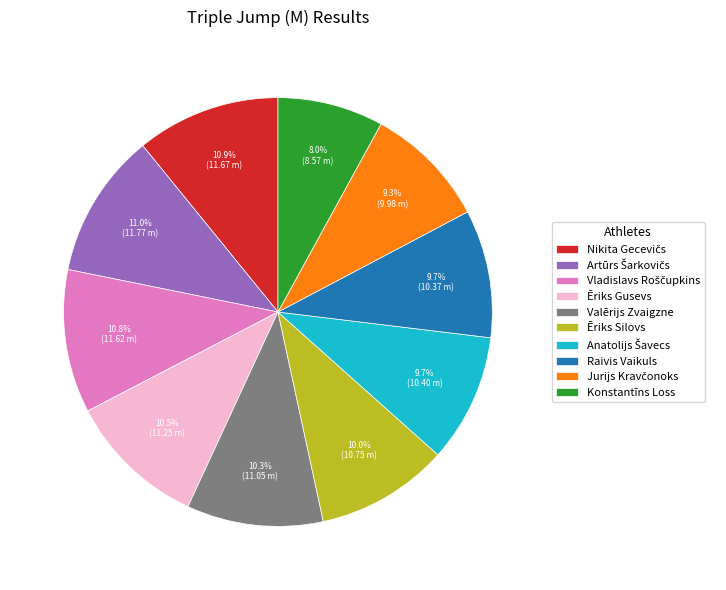

What is the ratio of the value at Ēriks Gusevs to the value at Valērijs Zvaigzne?

1.0